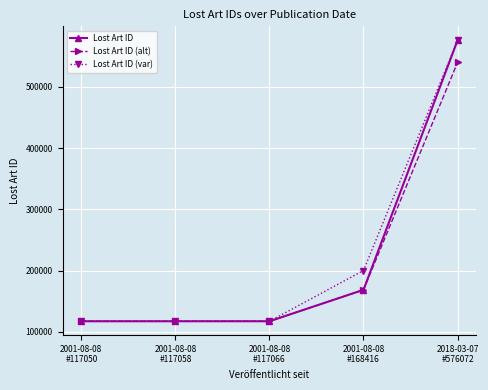

How many categories are shown in the chart?

5